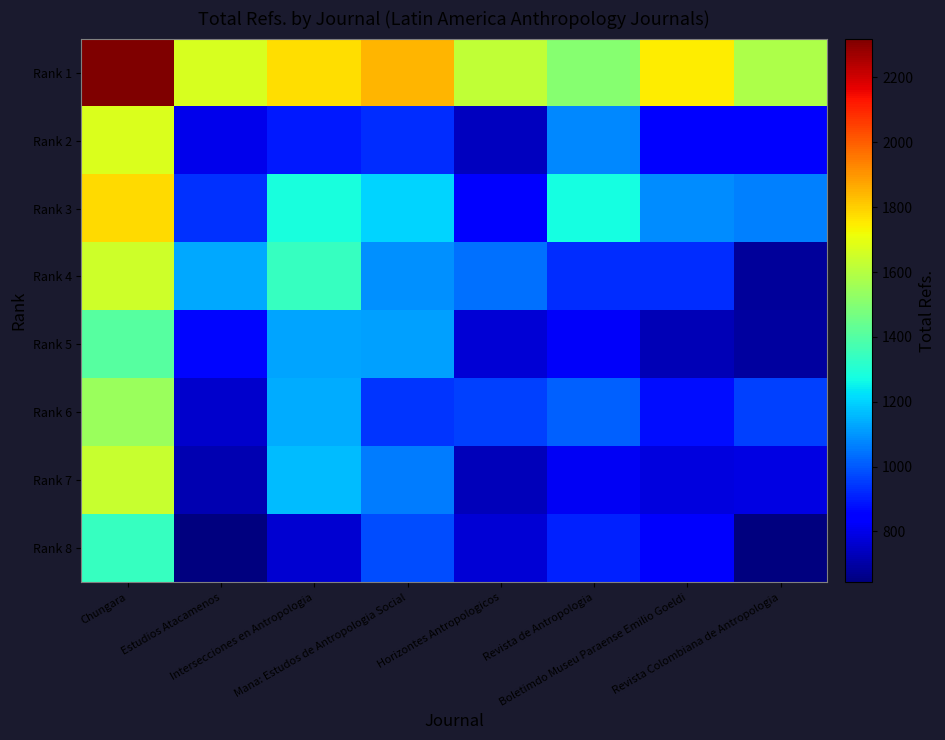

Rank the series by their maximum value, from highest to lowest.

Rank 1, Rank 3, Rank 2, Rank 4, Rank 7, Rank 6, Rank 5, Rank 8